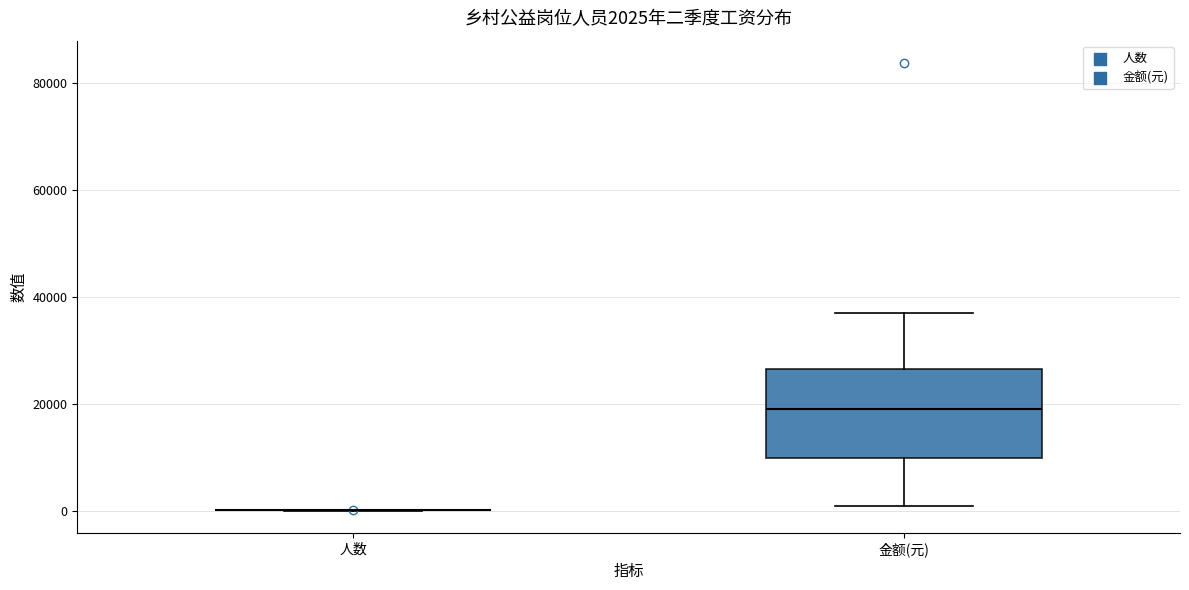

Comparing the boxes themselves (not the whiskers), which one is the tallest?

金额(元)